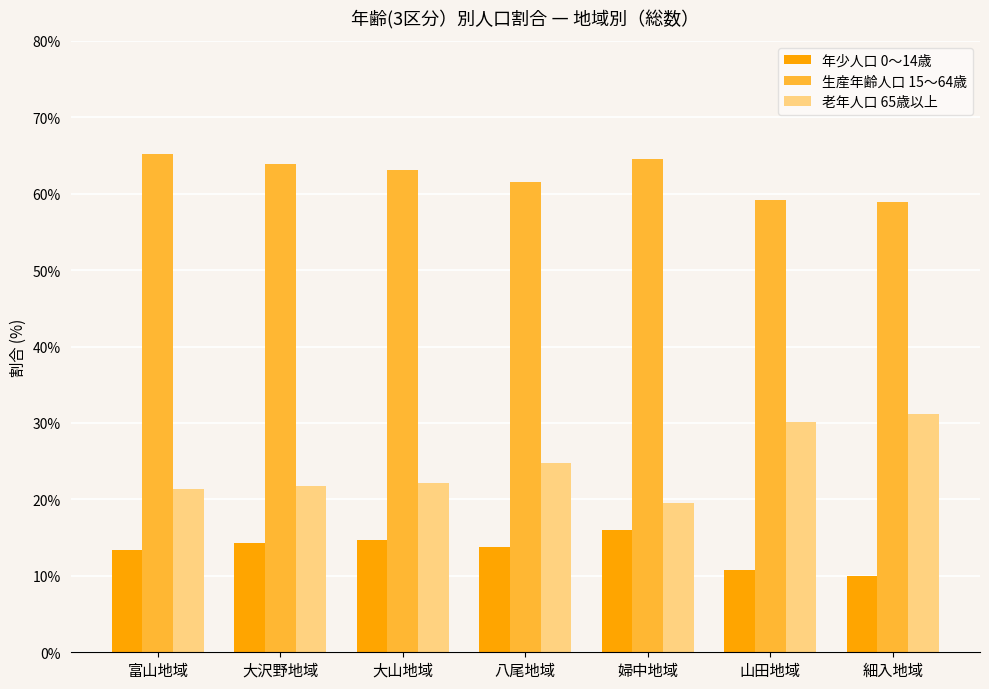

How many bars are there in each group?

3